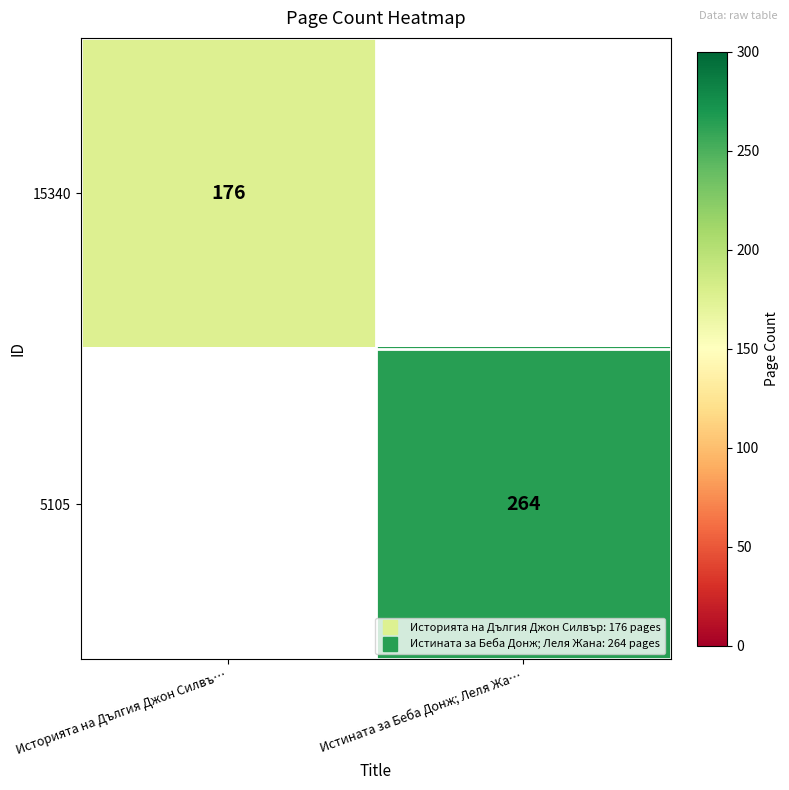

Is the value of 5105 at Истината за Беба Донж; Леля Жа… greater than the value of 15340 at Историята на Дългия Джон Силвъ…?

Yes